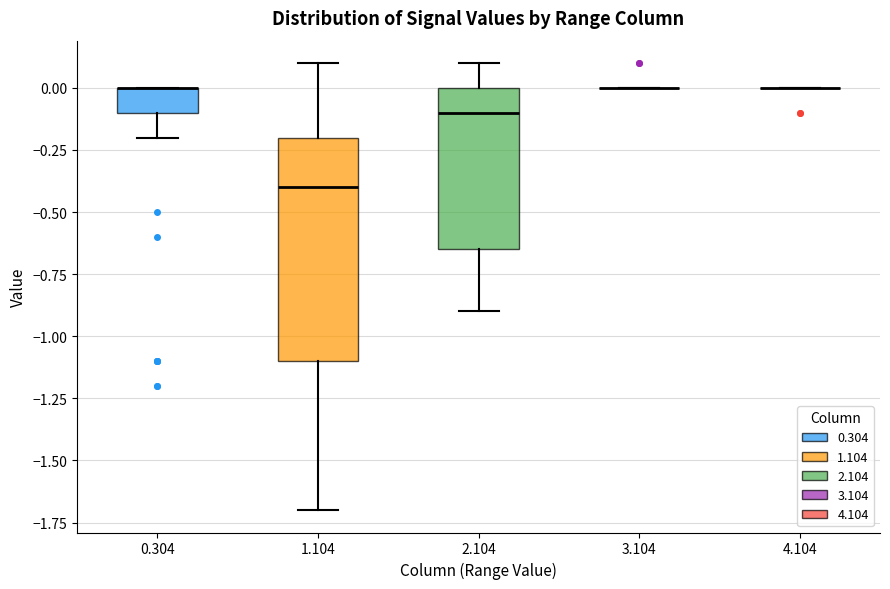

Reading left to right, read every box against the y-axis: the position of its median line, the range the box covers, and the ends of its whiskers. The values are not printed on the chart, so give them approximately, as read against the axis.

0.304: median 0.00 (drawn on the box's upper edge), box -0.10 to 0.00, whiskers -0.20 to 0.00
1.104: median -0.40, box -1.10 to -0.20, whiskers -1.70 to 0.10
2.104: median -0.10, box -0.65 to 0.00, whiskers -0.90 to 0.10
3.104: box collapsed to a line at 0.00, whiskers 0.00 to 0.00
4.104: box collapsed to a line at 0.00, whiskers 0.00 to 0.00